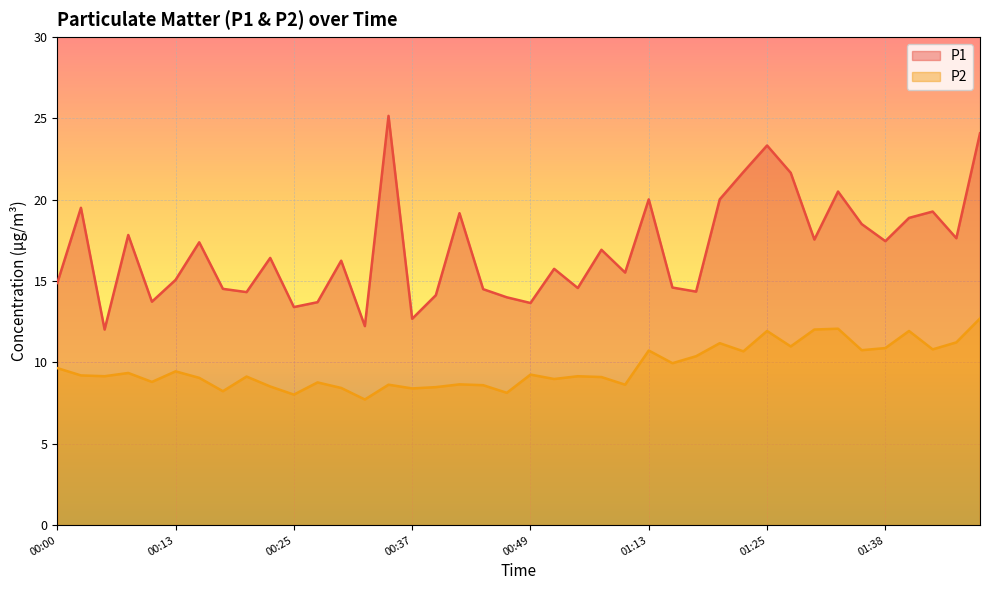

Does the chart display data point markers on the line(s)?

No